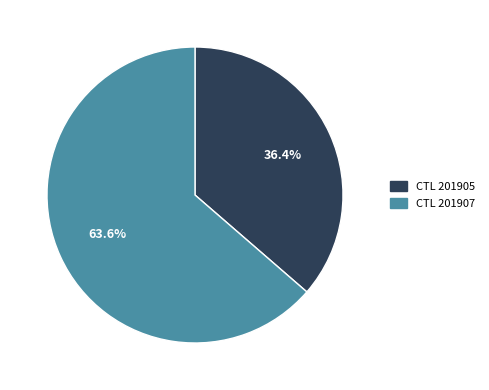

Which slice is the largest?

201907